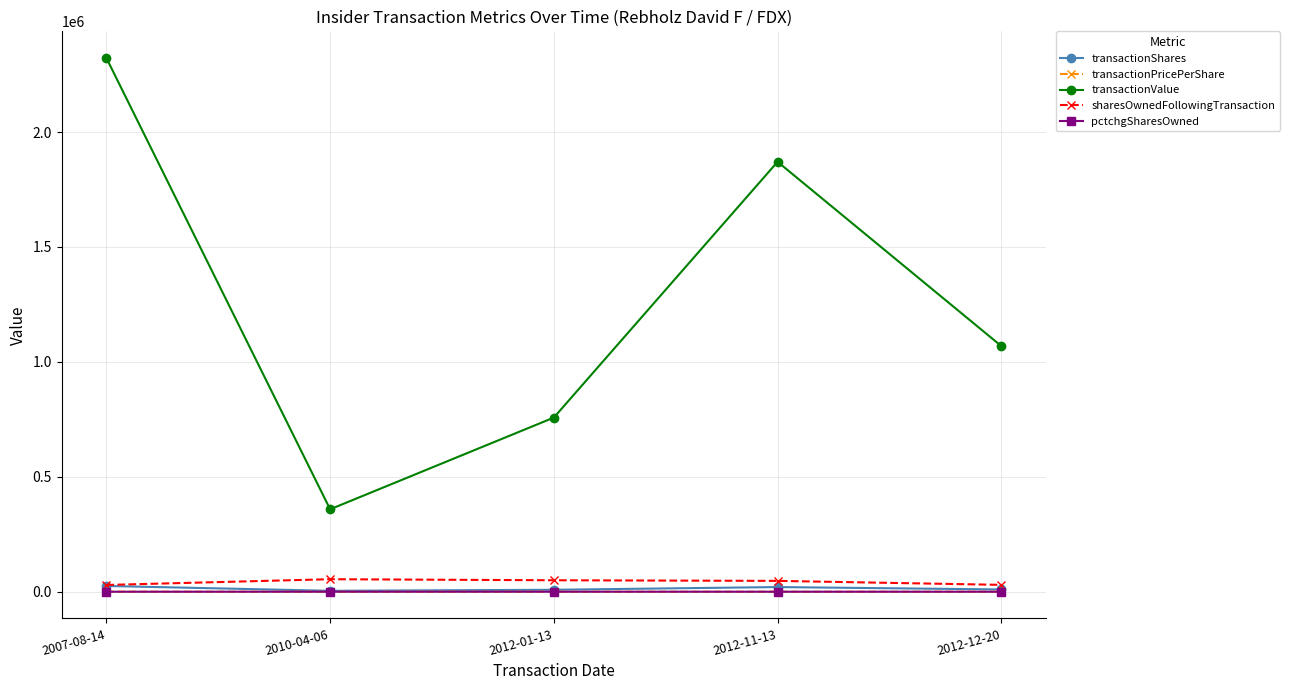

What is the spread (max minus min) of values at 2010-04-06?

358663.0